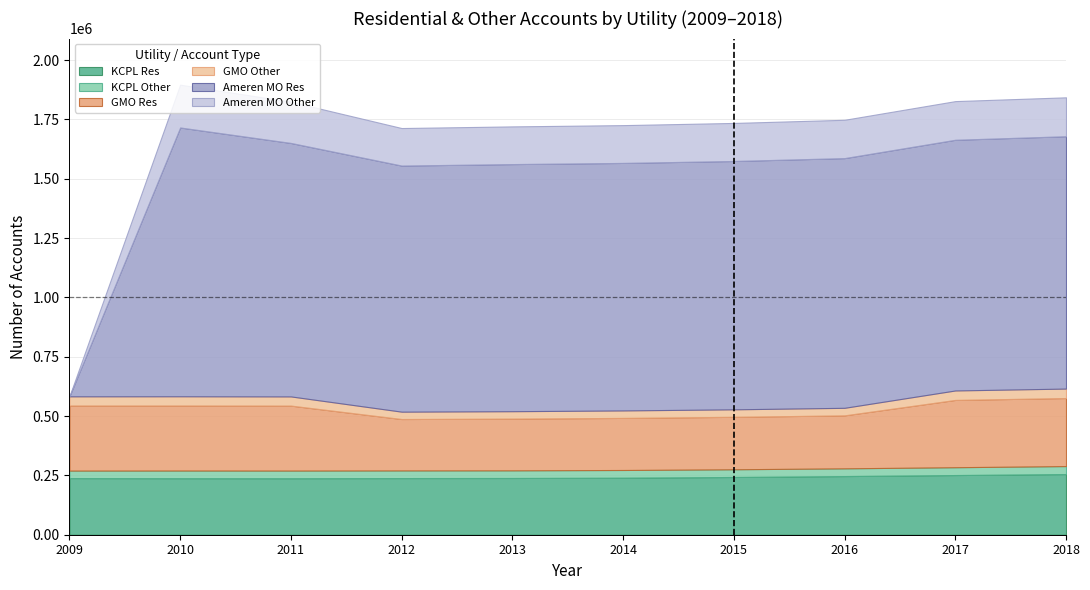

What is the approximate value of Ameren MO Other at 2018, to the nearest 50?

163900